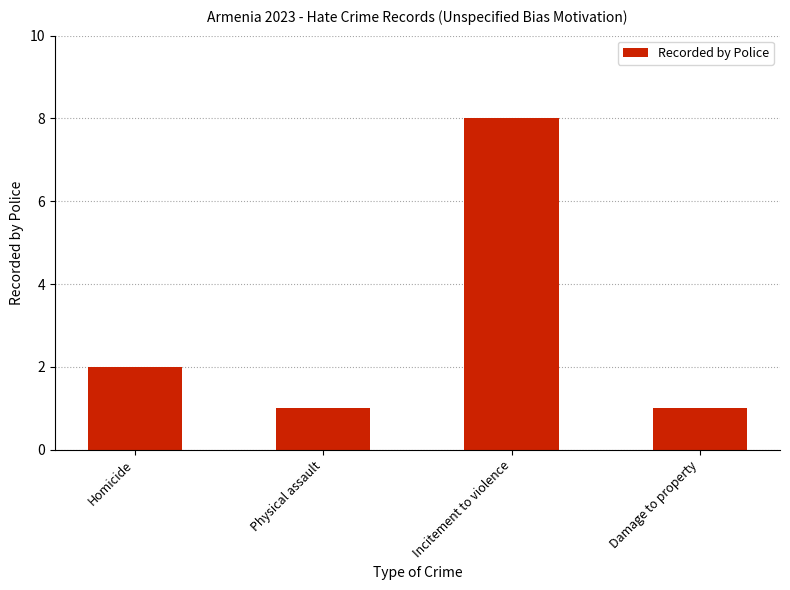

Count the values in the range 1 to 8.

4